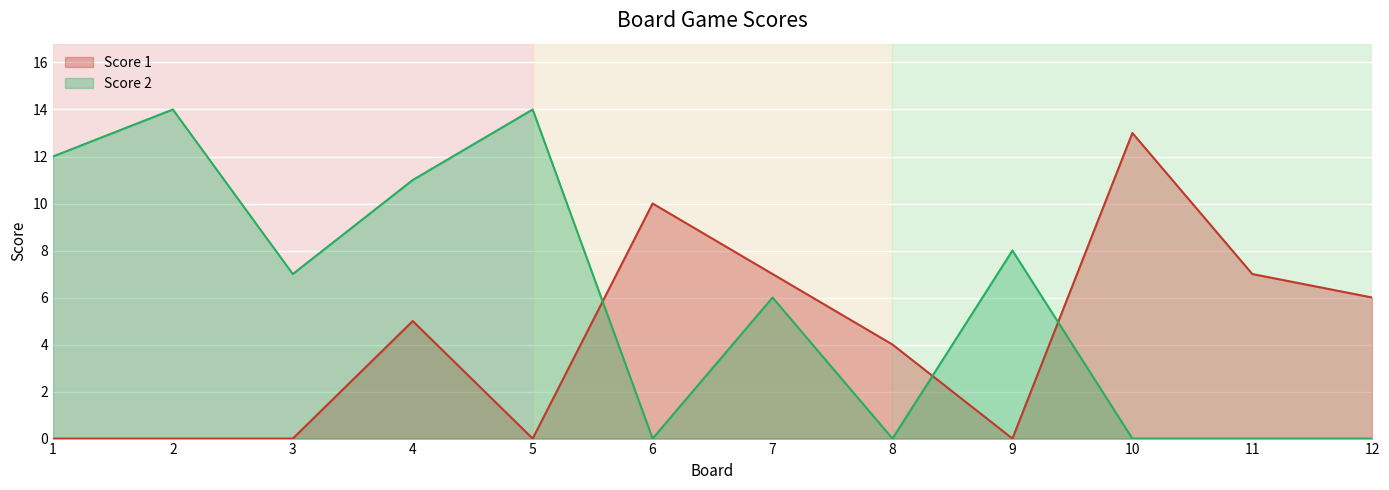

At which label does Score 1 reach its peak?

10